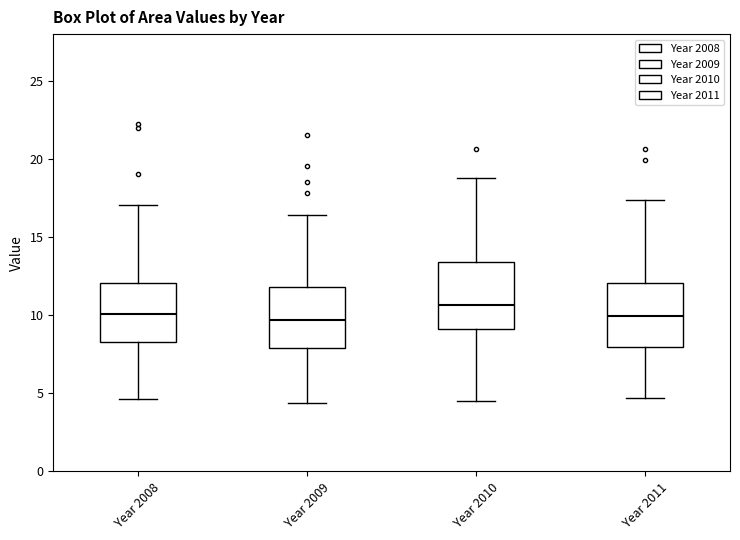

Where does the upper whisker of the box for Year 2009 end on the y-axis? The values are not printed on the chart, so give them approximately, as read against the axis.

16.5